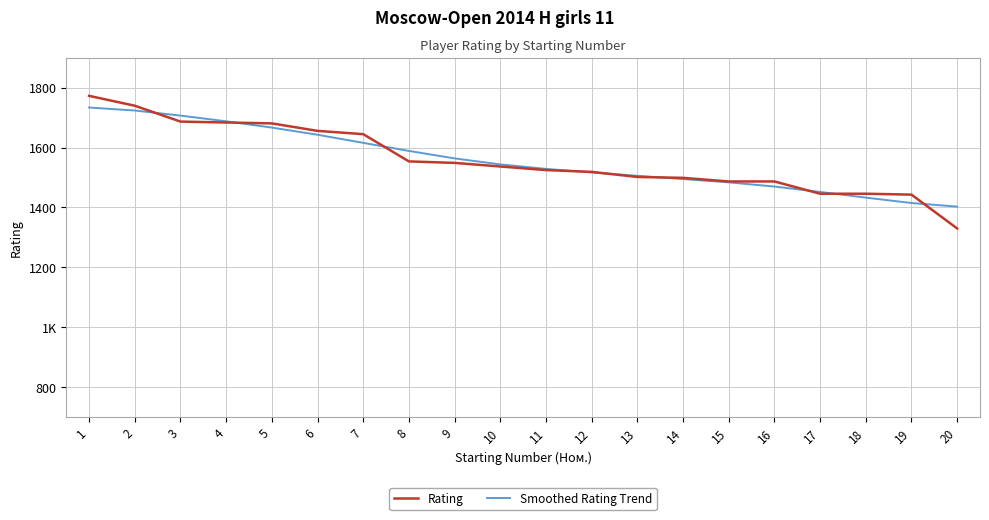

Does the chart have visible grid lines?

Yes